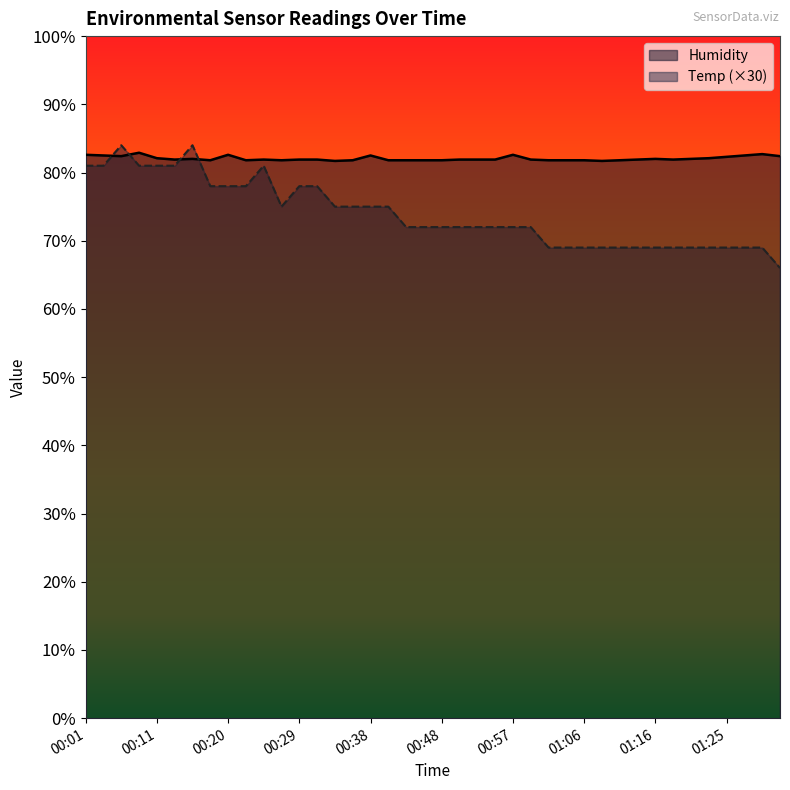

Where is the first local maximum for Temp?

00:06